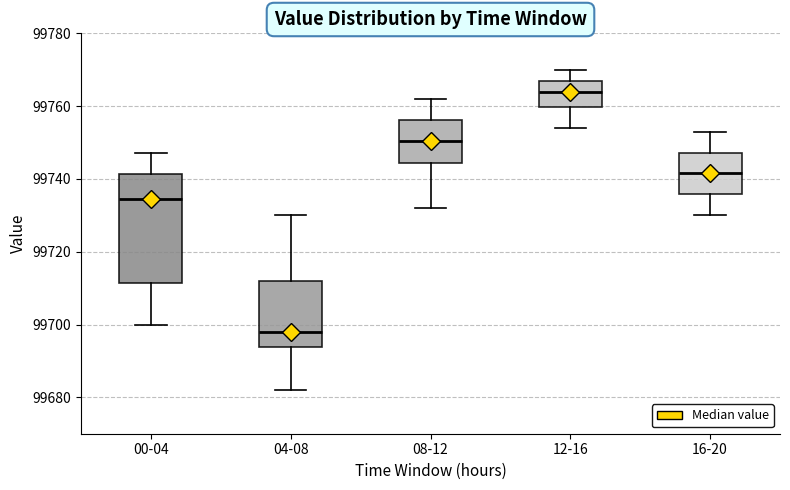

Where does the lower whisker of the box for 04-08 end on the y-axis? The values are not printed on the chart, so give them approximately, as read against the axis.

99682